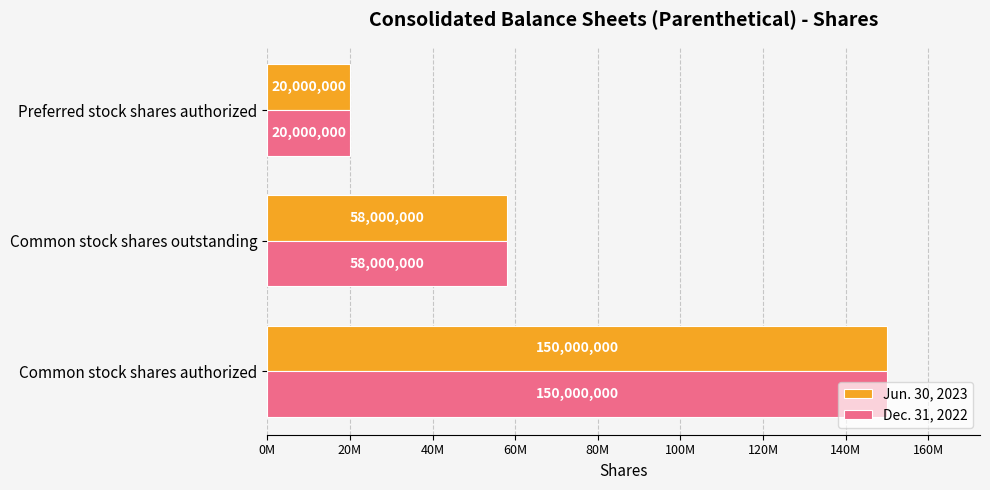

What are all the series names shown in the legend?

Jun. 30, 2023, Dec. 31, 2022